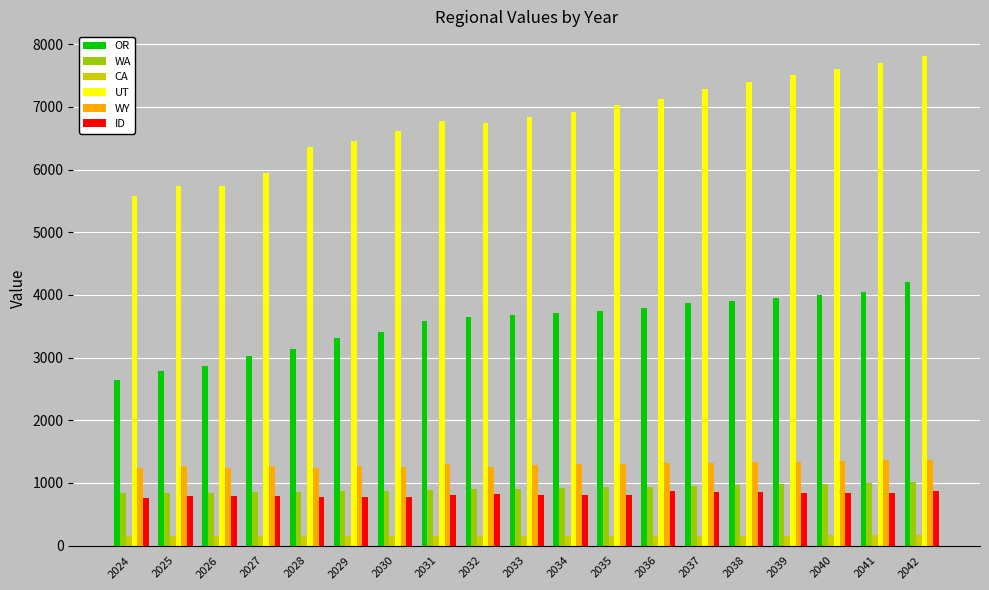

True or false: WY has a value of 1239.7 at 2024.

True